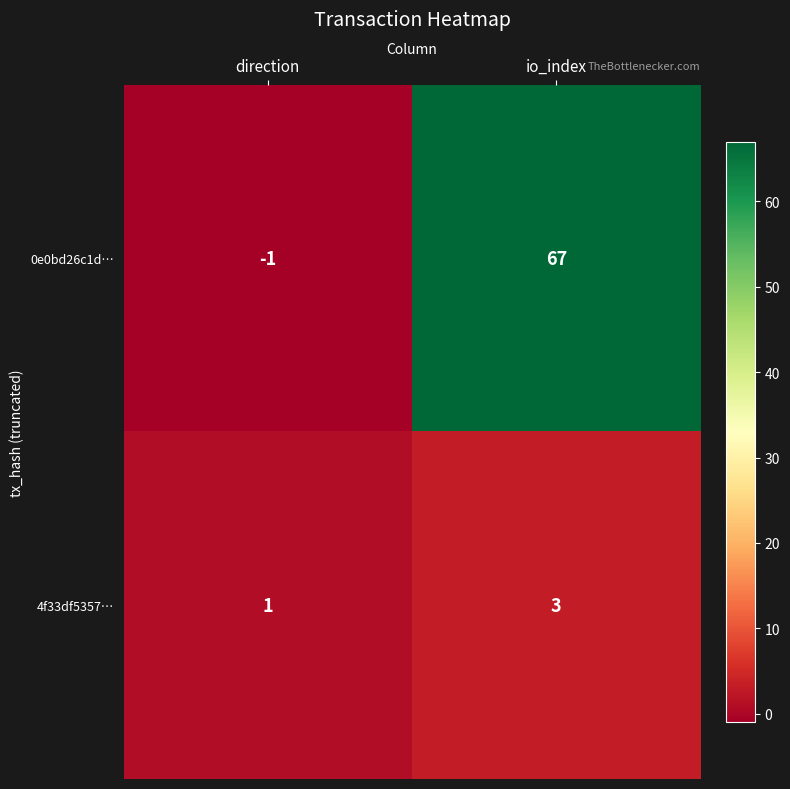

At which label is 4f33df5357… closest to 2?

direction